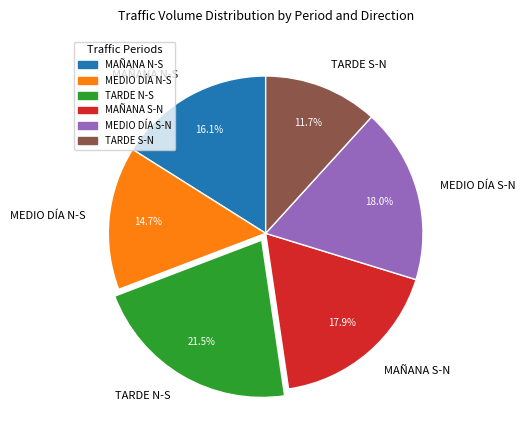

Does any single category account for the majority?

No